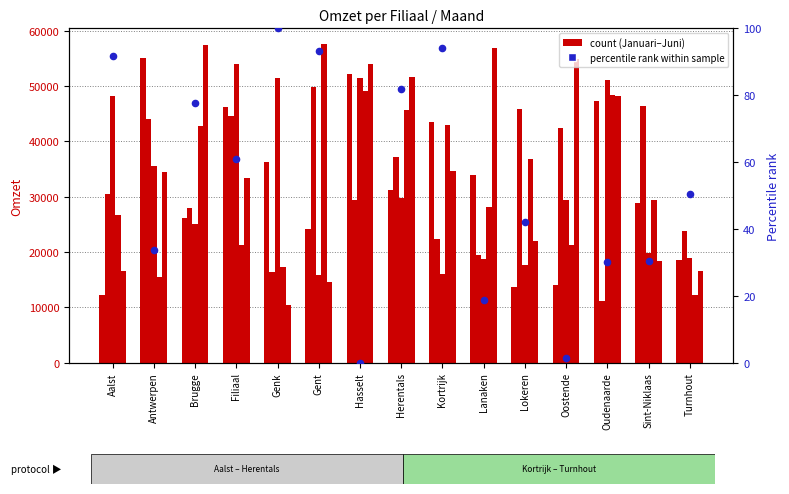

What is the total value across all series at Genk?

132001.0